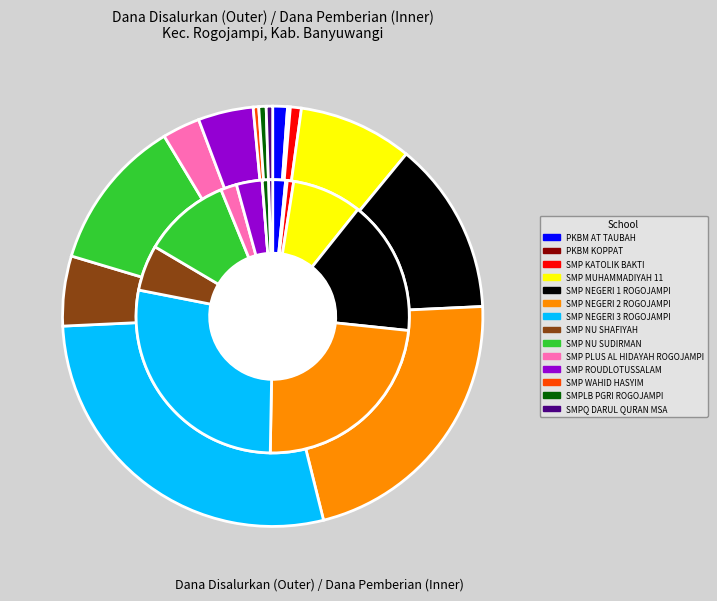

Is it true that values_disalurkan is 2% of the pie?

True